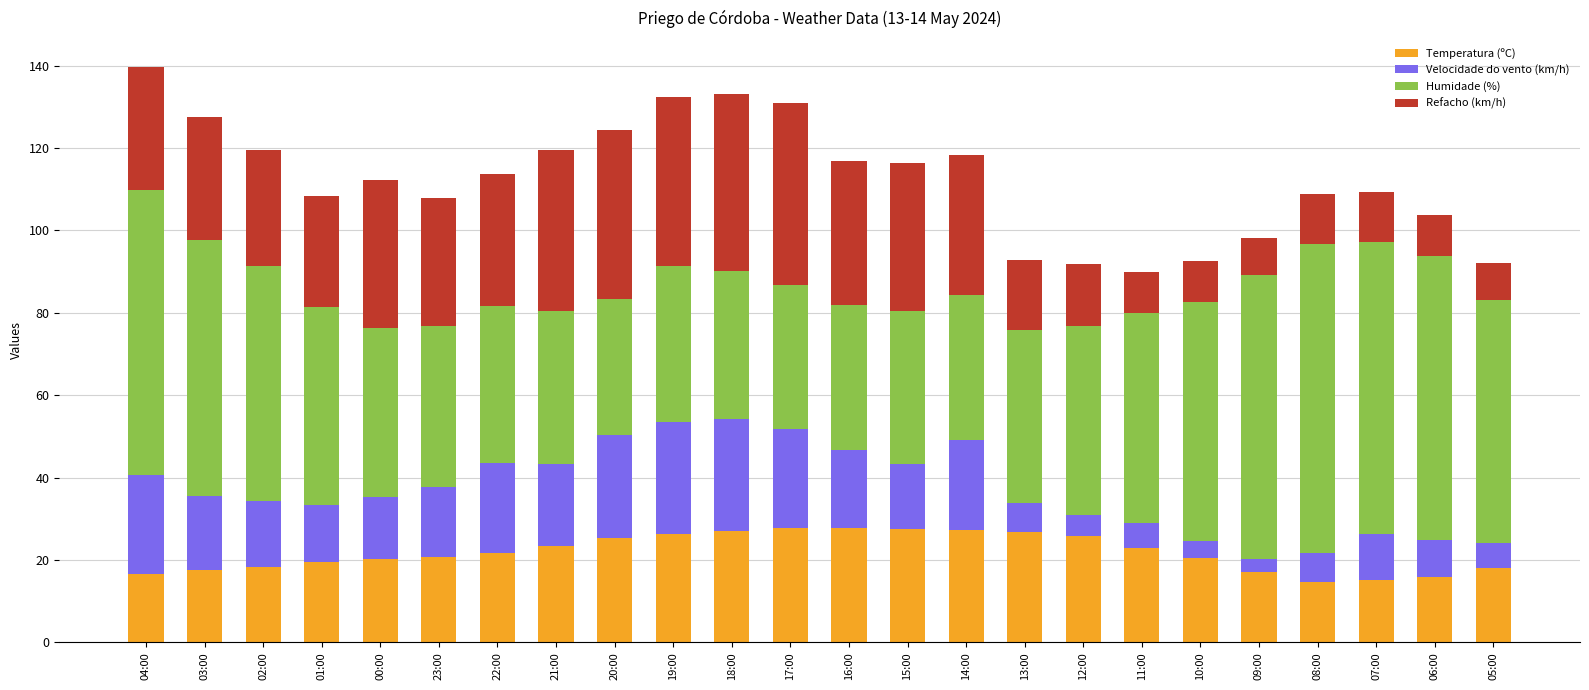

The value of Temperatura (ºC) at 03:00 is 26.4. True or false?

False